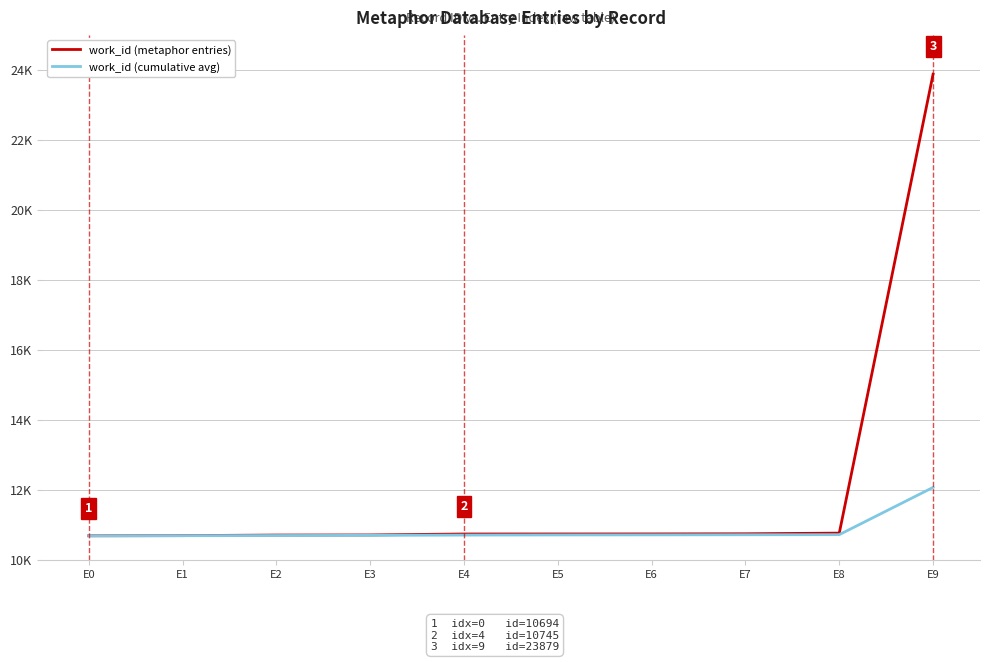

True or false: work_id (cumulative avg) and work_id (metaphor entries) intersect in this chart.

False